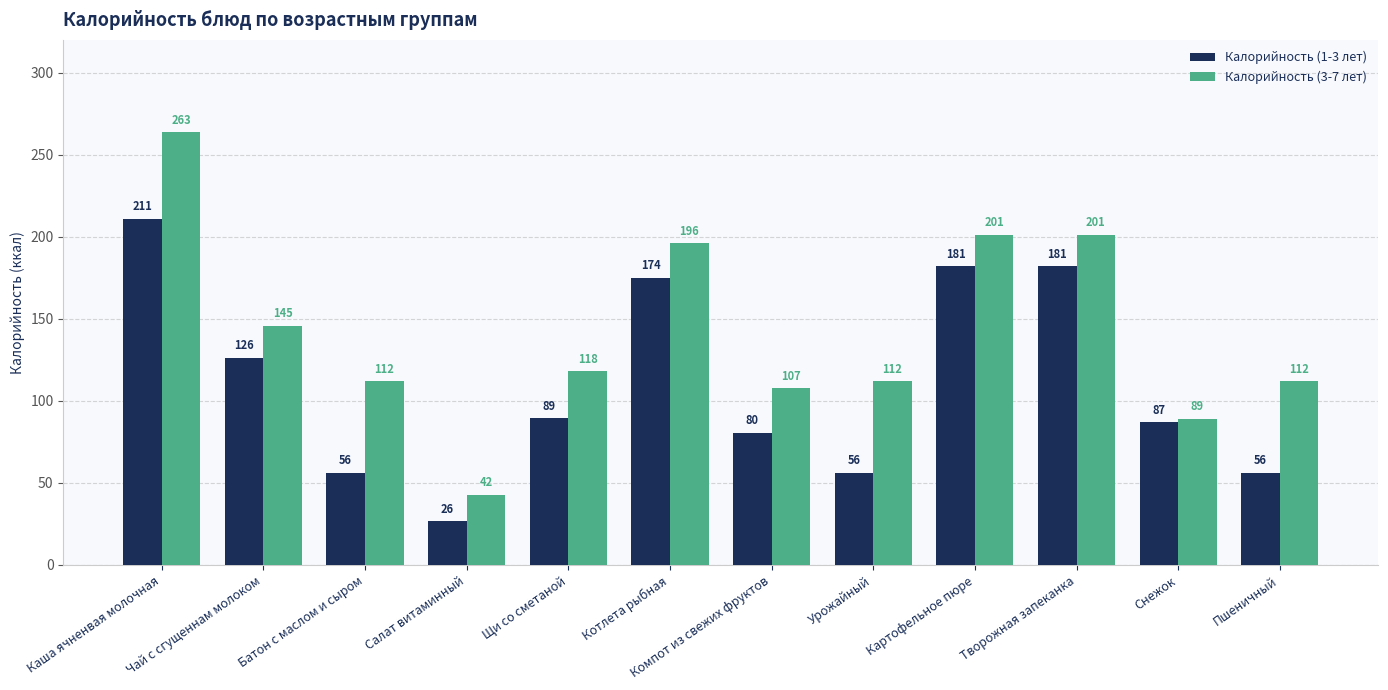

At how many categories does at least one series exceed 143?

5